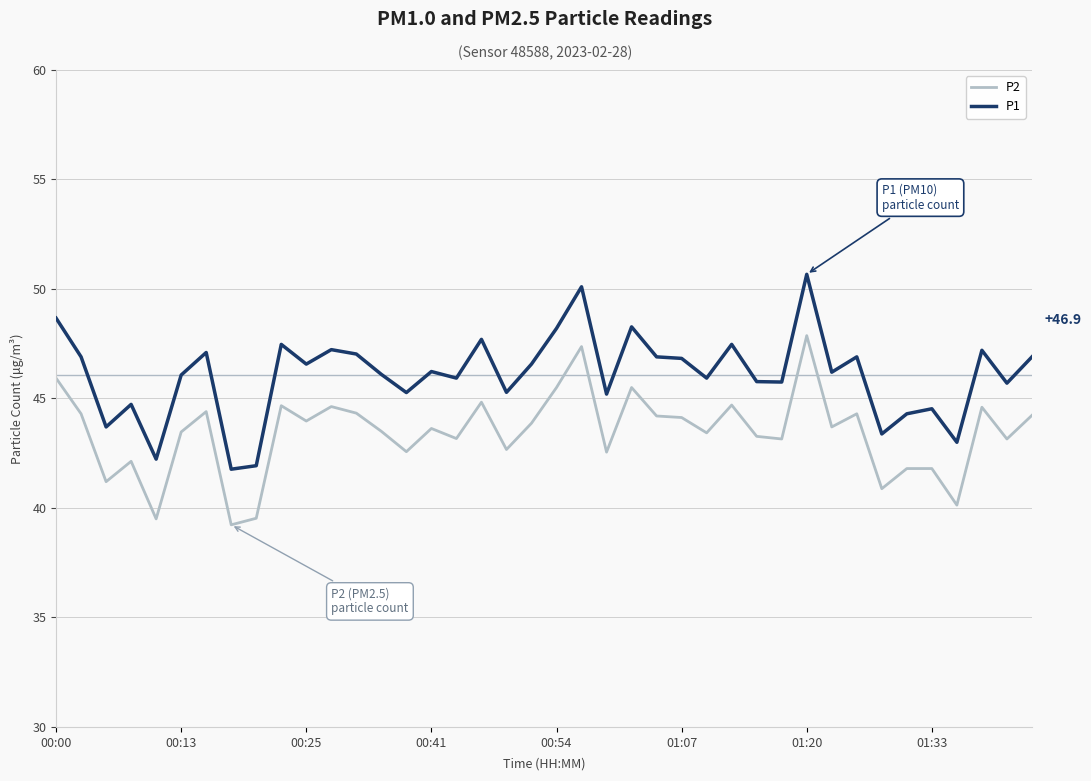

Which series has the largest range (max minus min)?

P1